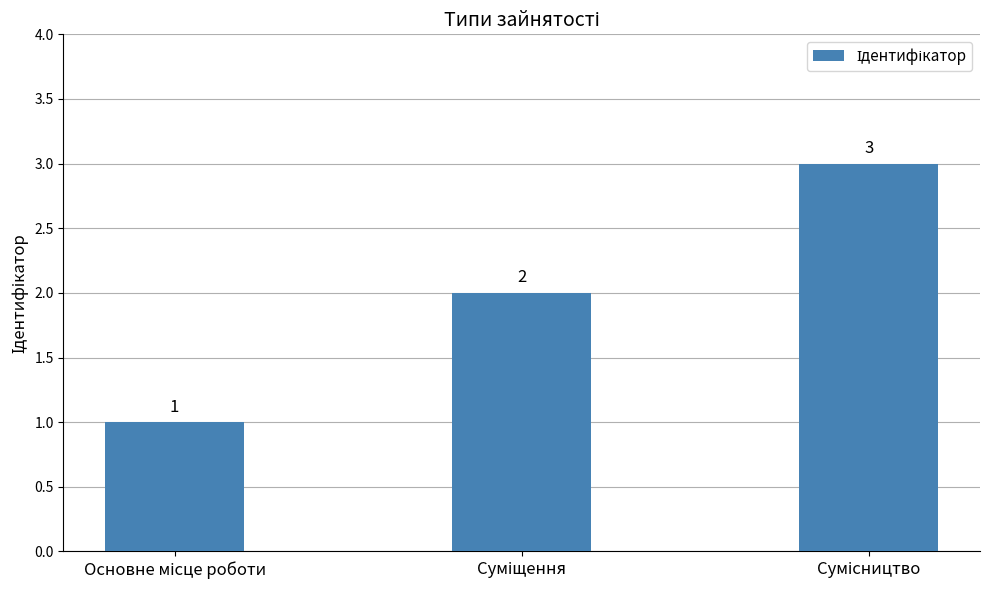

What is the value of the 2nd bar from the left?

2